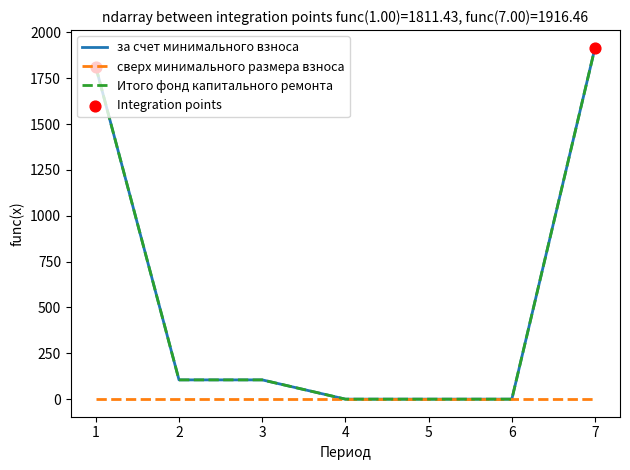

Does the chart have visible grid lines?

No